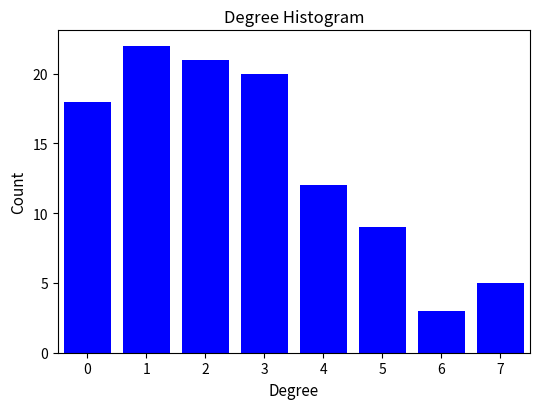

Reading right to left, what are all the values shown in this chart?

7=5	6=3	5=9	4=12	3=20	2=21	1=22	0=18